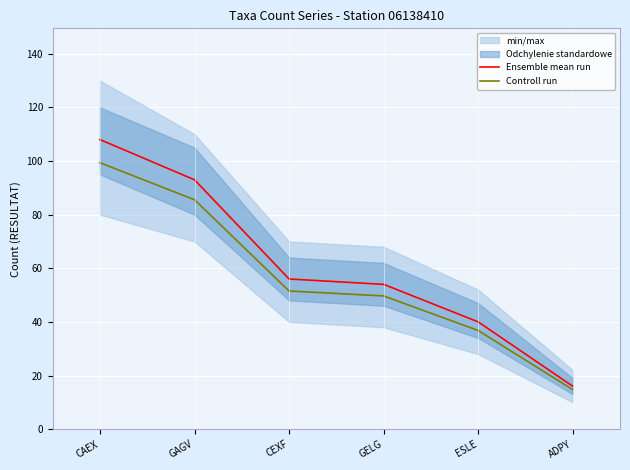

Reading left to right, transcribe all the data shown in this chart.

Ensemble mean run: CAEX=108.0	GAGV=93.0	CEXF=56.0	GELG=54.0	ESLE=40.0	ADPY=16.0
Controll run: CAEX=99.4	GAGV=85.6	CEXF=51.5	GELG=49.7	ESLE=36.8	ADPY=14.7